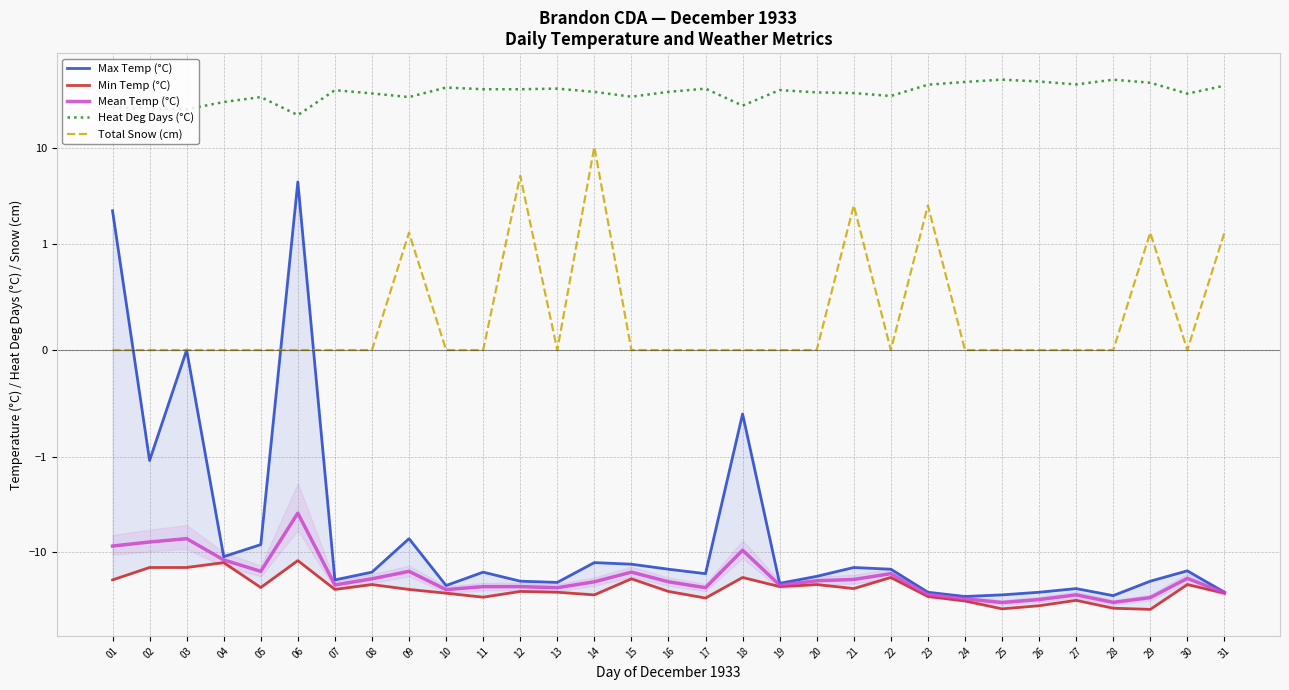

How many data points in Heat Deg Days (°C) are less than 38?

14